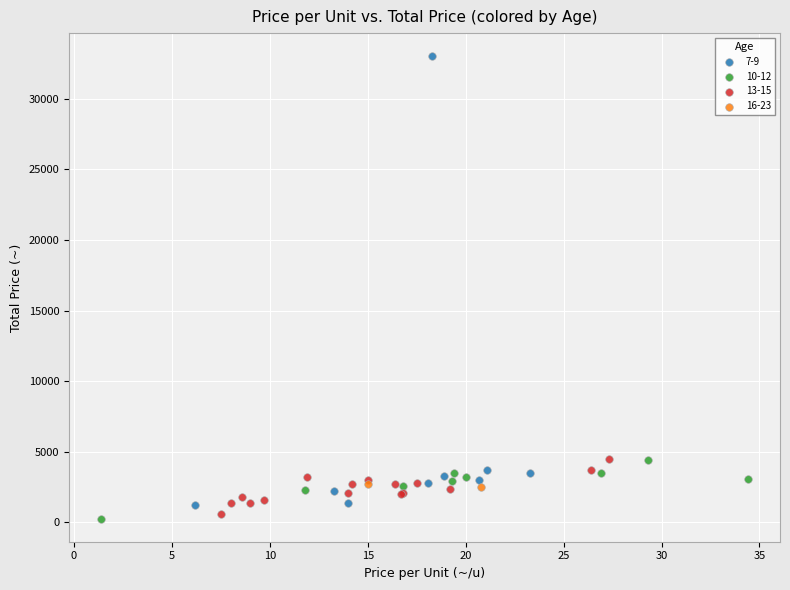

What are all the series names shown in the legend?

7-9, 10-12, 13-15, 16-23